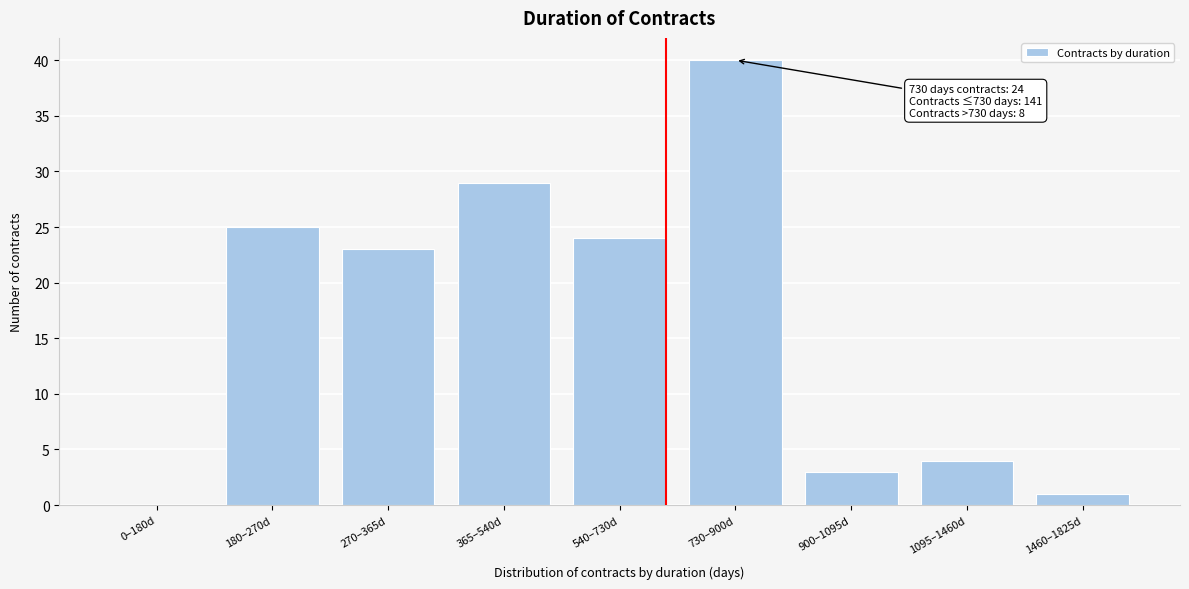

Reading left to right, list all the values displayed in this chart.

0–180d=0	180–270d=25	270–365d=23	365–540d=29	540–730d=24	730–900d=40	900–1095d=3	1095–1460d=4	1460–1825d=1